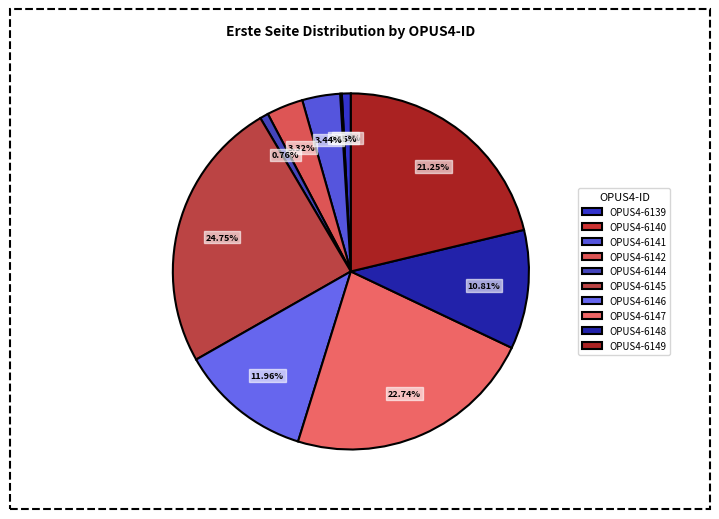

Combined, what portion of the pie is OPUS4-6147 and OPUS4-6140?

22.9%